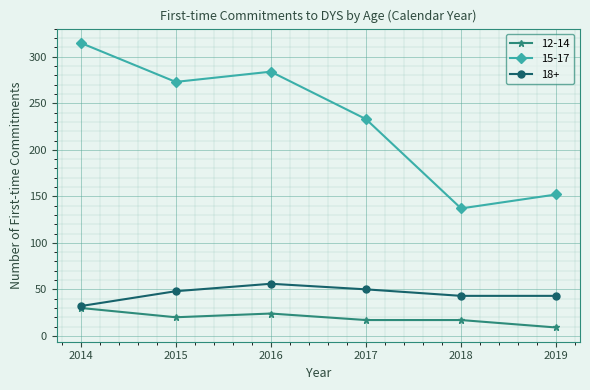

Count the number of data series in this chart.

3